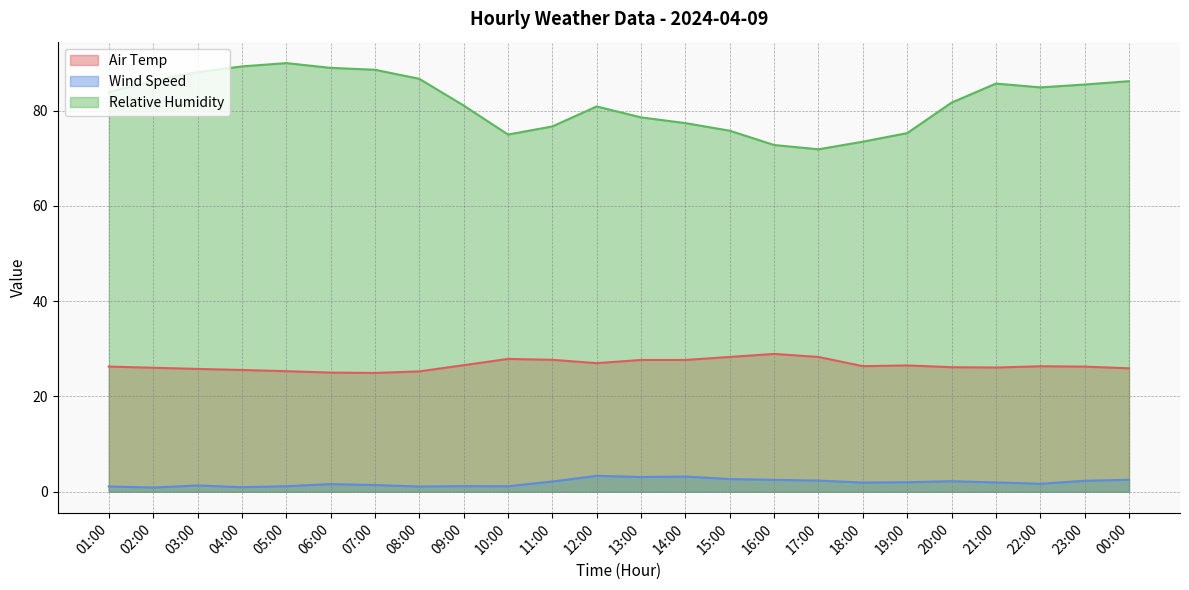

Does the chart display data point markers on the line(s)?

No